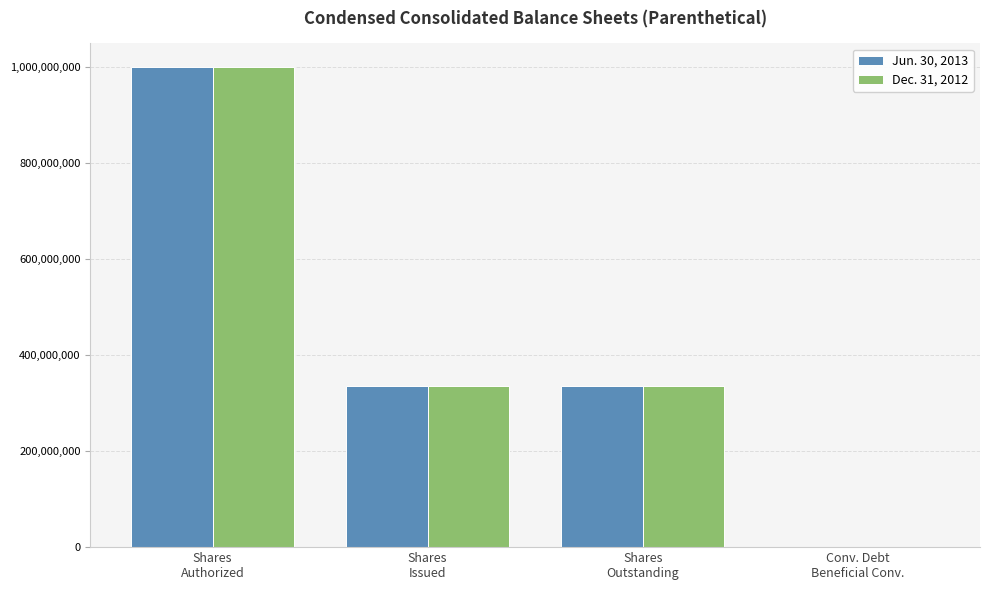

Read the Dec. 31, 2012 value at Conv. Debt
Beneficial Conv., to the nearest 10.

5990